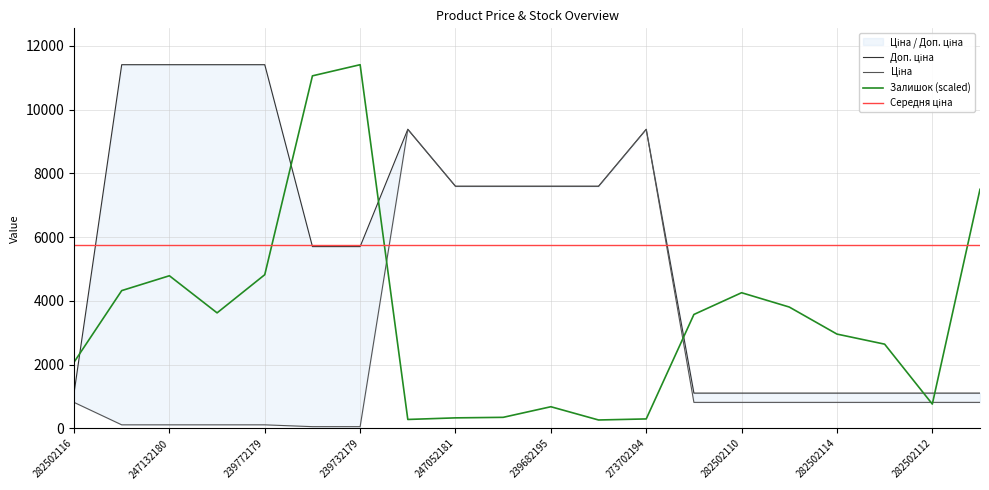

Read the Ціна value at 282502112.

818.5